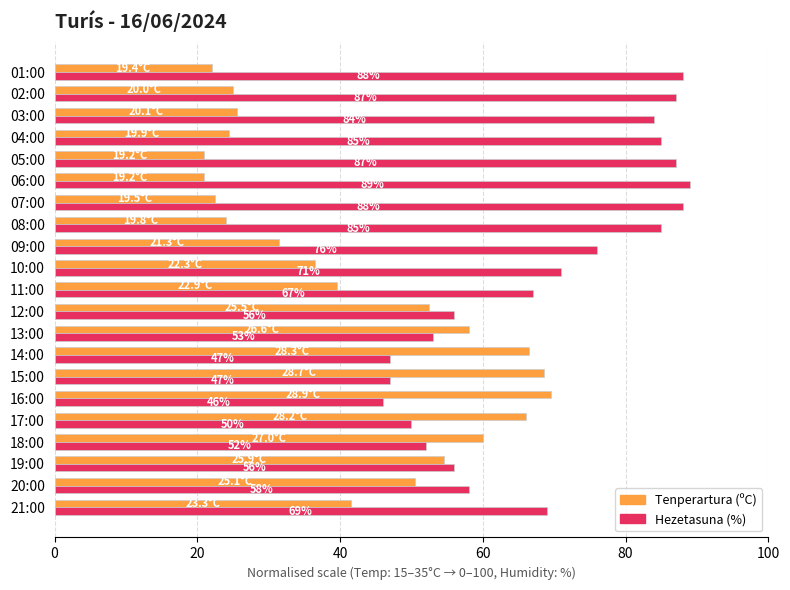

What is the minimum value for Tenperartura (ºC)?

21.0